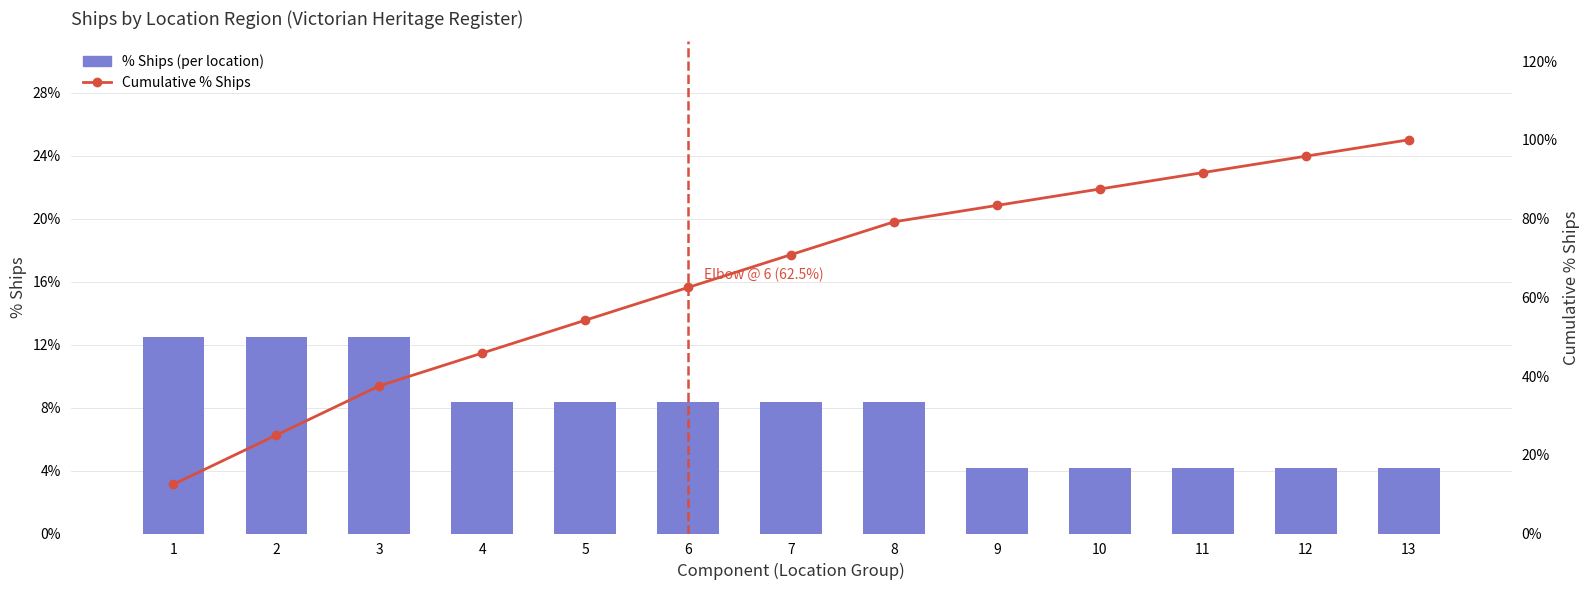

List the series in order of their peak value, lowest first.

% Ships (per location), Cumulative % Ships